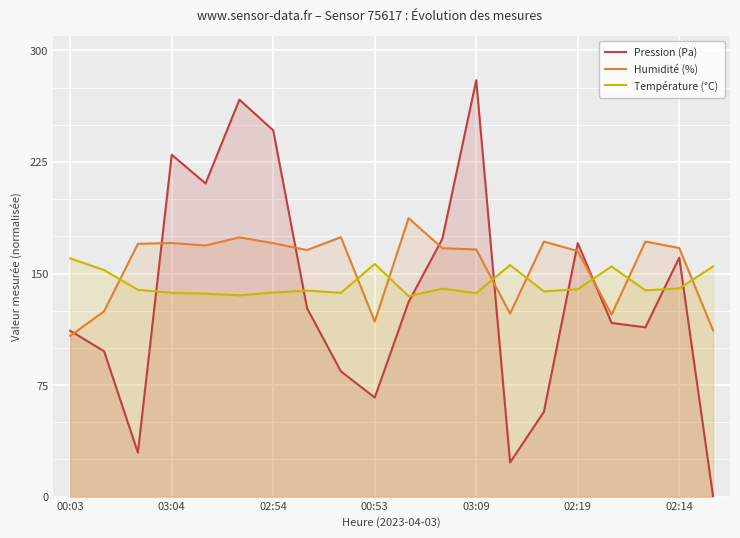

Reading left to right, transcribe all the data shown in this chart.

Pression (Pa): 111.5	97.8	29.6	229.9	210.6	266.9	246.2	126.6	84.2	66.6	130.8	173.4	280.0	23.0	57.1	170.5	116.8	113.8	160.7	0.0
Humidité (%): 108.1	124.6	170.0	170.5	168.8	174.3	170.4	165.8	174.4	117.7	187.2	167.0	166.2	123.1	171.5	165.1	122.4	171.5	167.2	111.7
Température (°C): 160.2	152.3	139.1	137.0	136.5	135.3	137.2	138.5	137.0	156.4	134.8	139.8	136.8	155.7	137.9	139.4	154.7	138.7	140.0	154.7